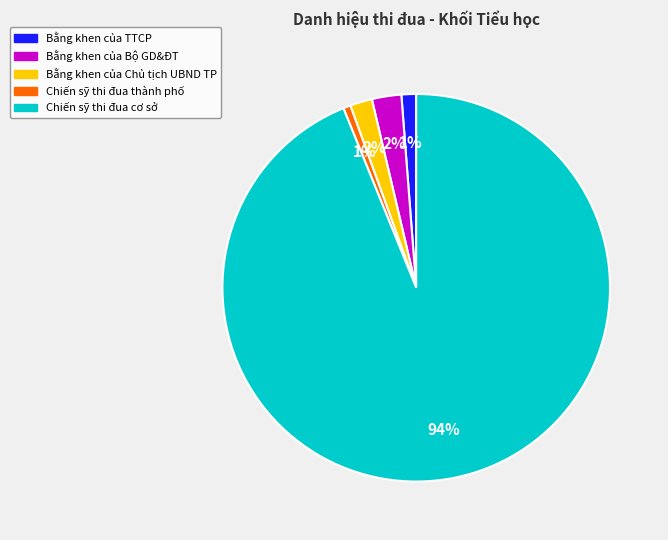

Which has a higher value, Bằng khen của Chủ tịch UBND TP or Bằng khen của TTCP?

Bằng khen của Chủ tịch UBND TP